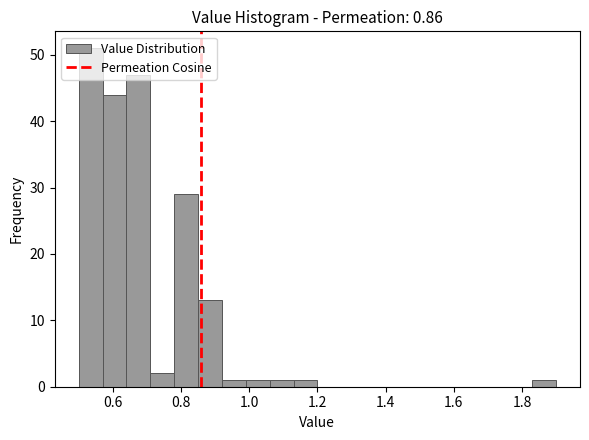

Read against the x-axis, roughly where is the centre of the tallest bar?

0.54